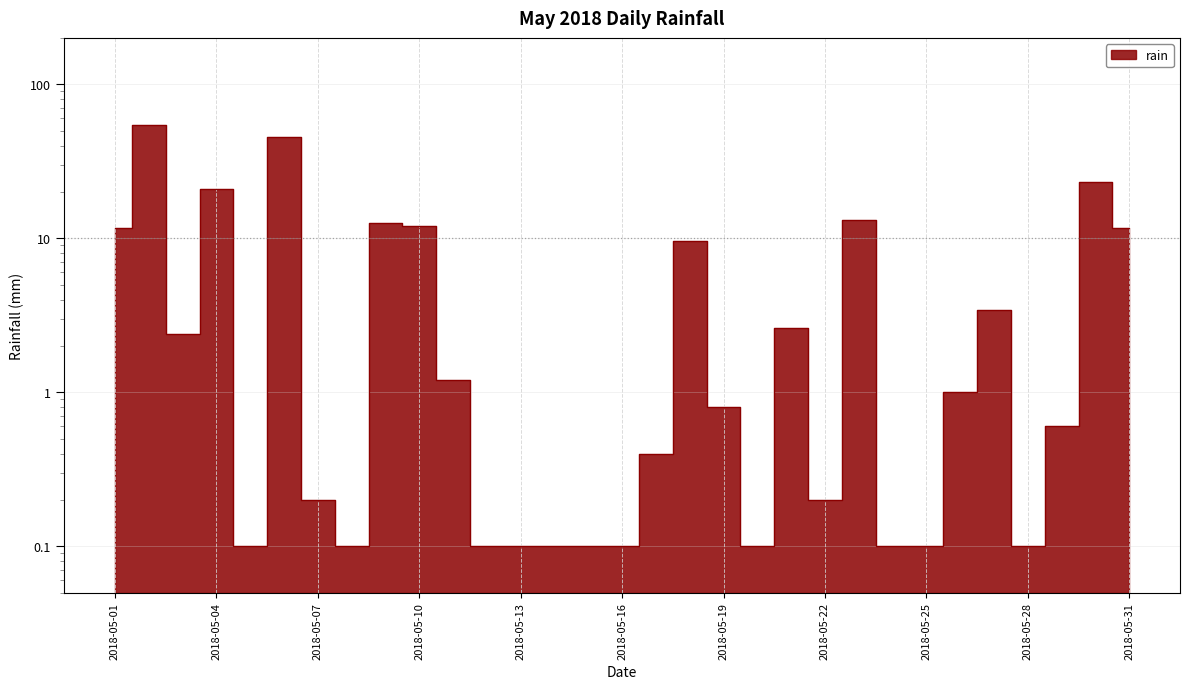

List the labels in order of value, smallest first.

2018-05-05, 2018-05-08, 2018-05-12, 2018-05-13, 2018-05-14, 2018-05-15, 2018-05-16, 2018-05-20, 2018-05-24, 2018-05-25, 2018-05-28, 2018-05-07, 2018-05-22, 2018-05-17, 2018-05-29, 2018-05-19, 2018-05-26, 2018-05-11, 2018-05-03, 2018-05-21, 2018-05-27, 2018-05-18, 2018-05-01, 2018-05-31, 2018-05-10, 2018-05-09, 2018-05-23, 2018-05-04, 2018-05-30, 2018-05-06, 2018-05-02